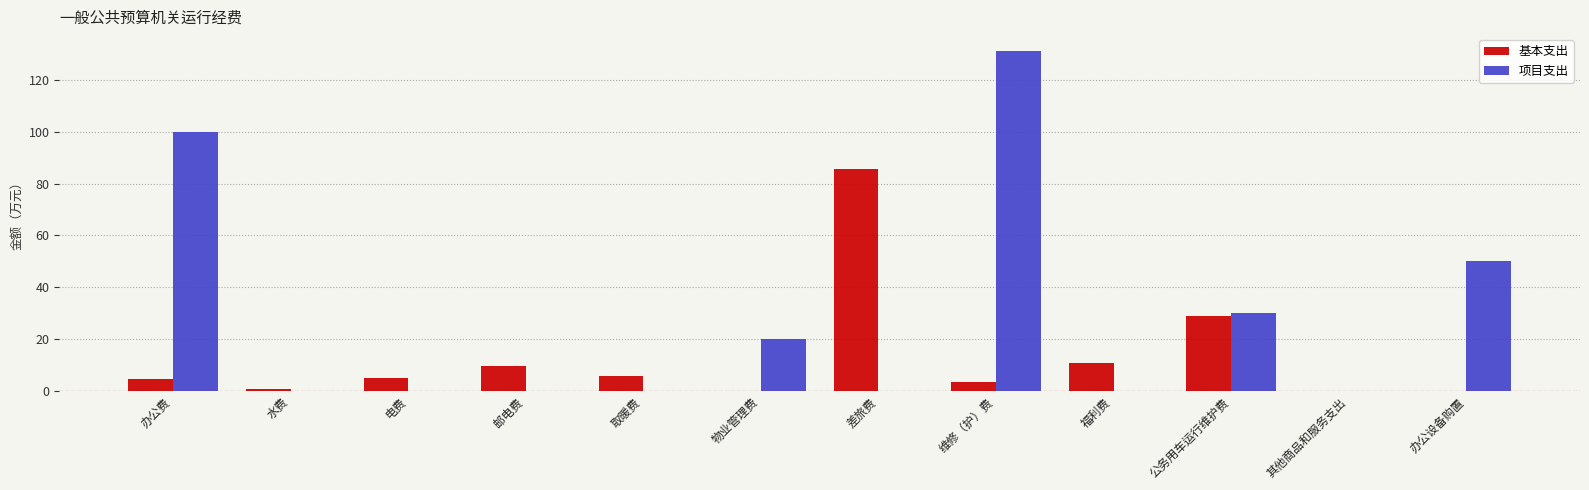

Which category has the highest value across all series?

维修（护）费